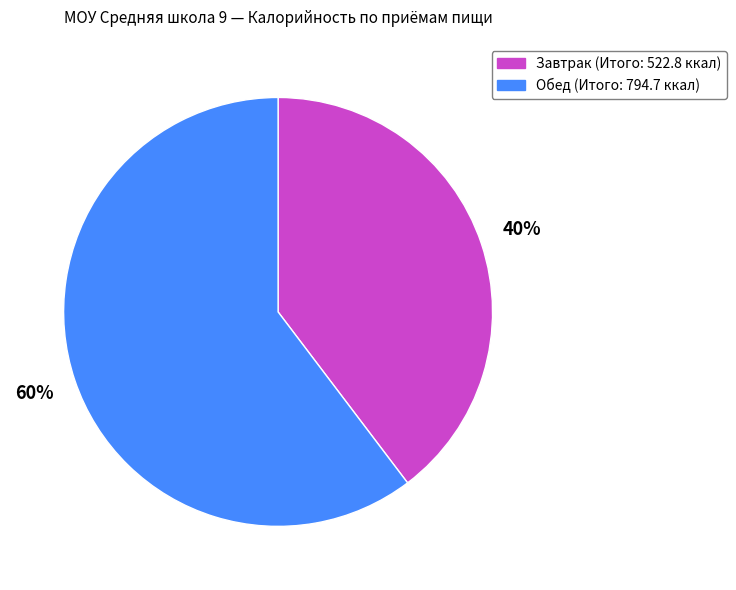

To the nearest percent, what is the average slice percentage?

50%